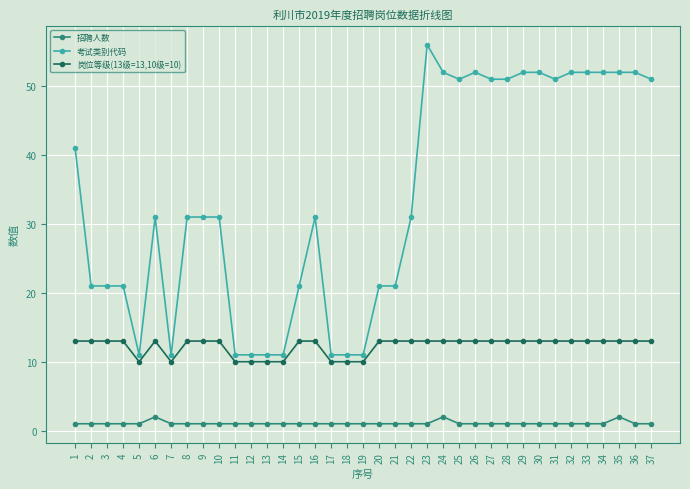

Which series changed the most between 9 and 21?

考试类别代码